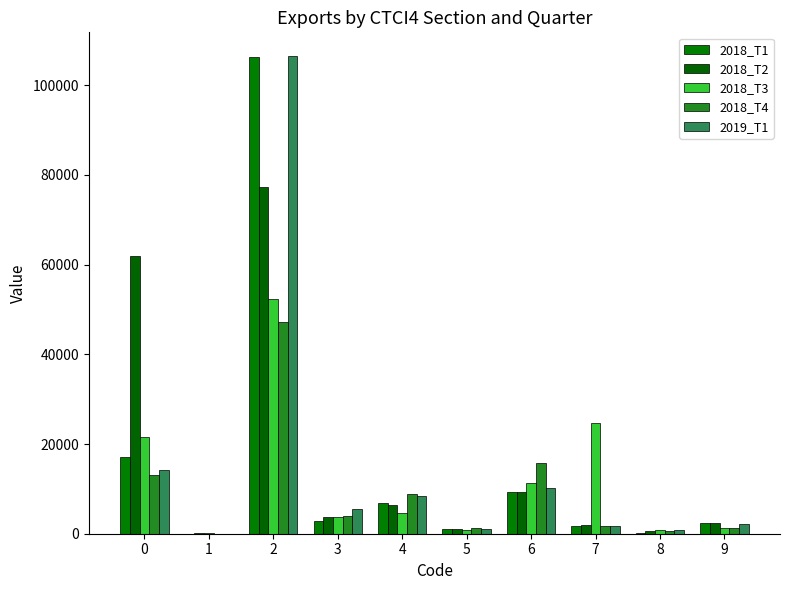

What is the difference between the highest and lowest values at 4?

4383.0